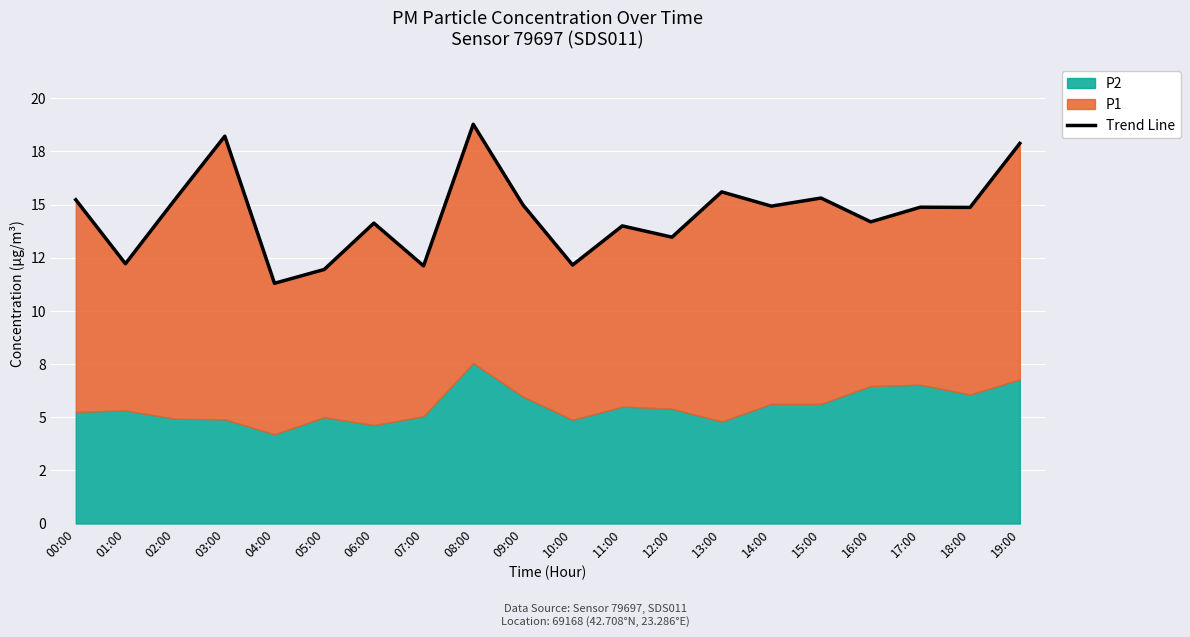

How many interior local peaks (higher than both neighbors) does the data have?

7